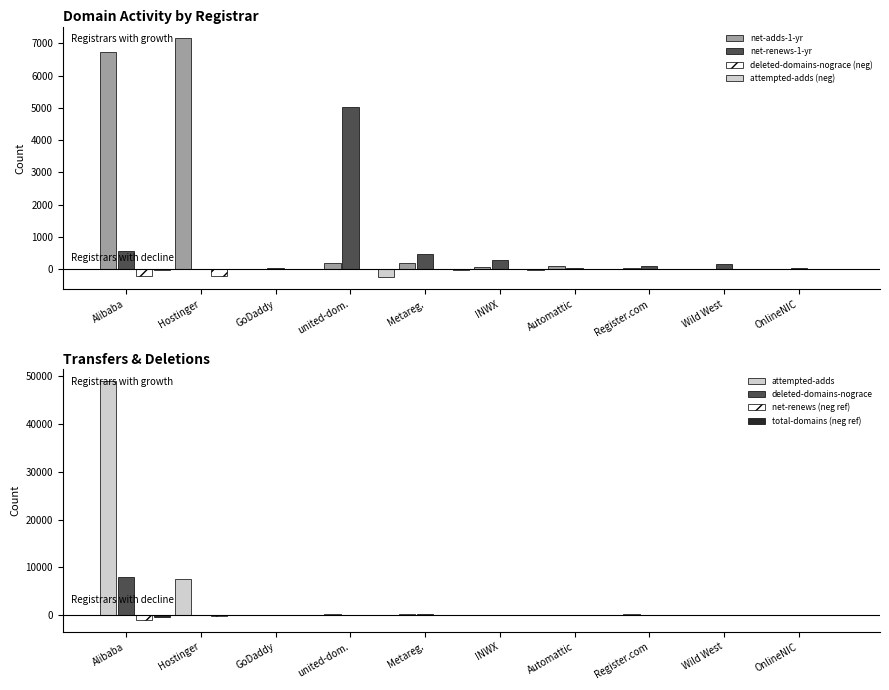

Which category has the highest value in the deleted-domains-nograce series?

Alibaba